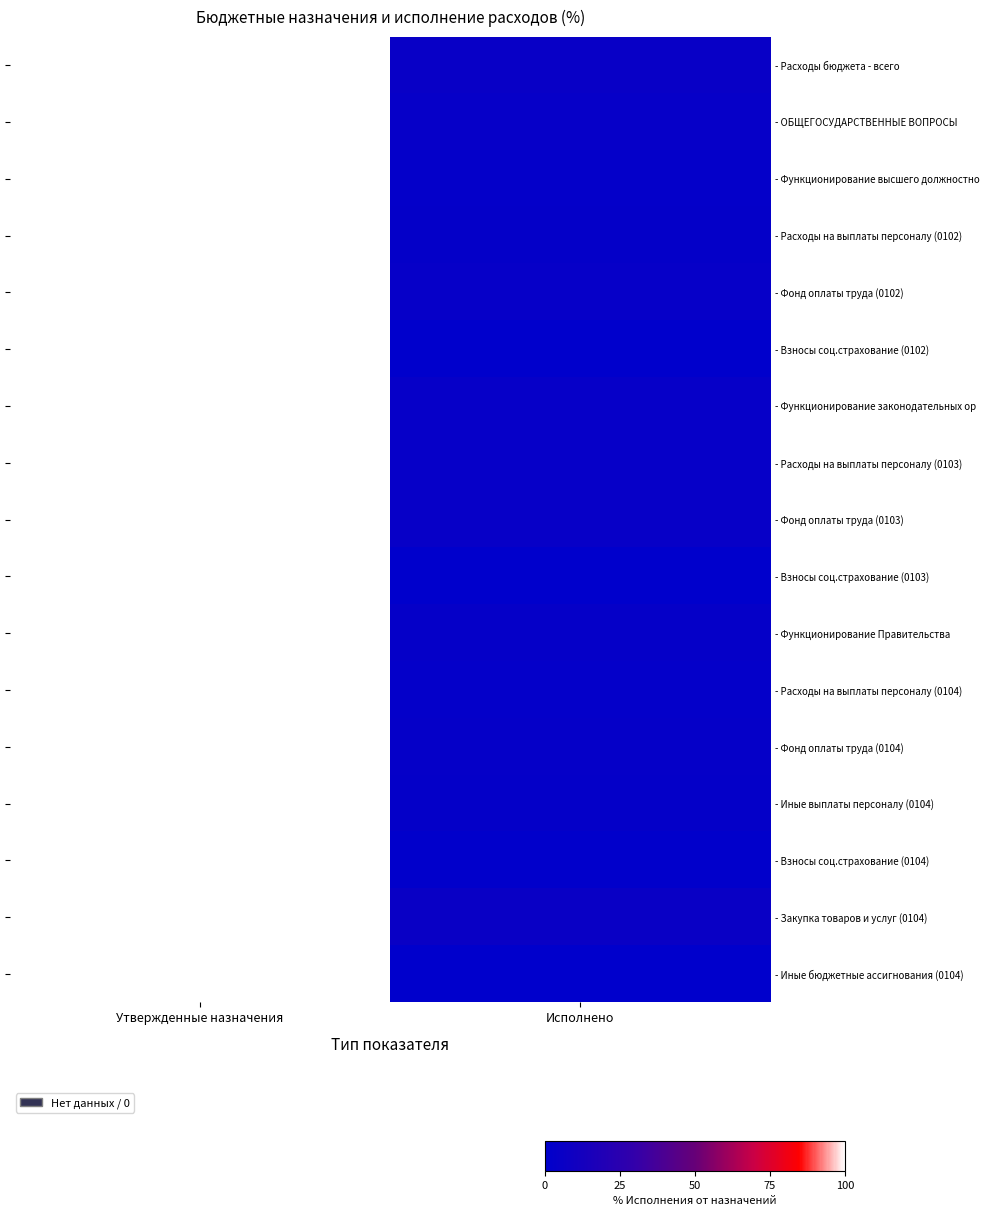

Rank the series by their maximum value, from highest to lowest.

- Расходы бюджета - всего, - ОБЩЕГОСУДАРСТВЕННЫЕ ВОПРОСЫ, - Функционирование высшего должностно, - Расходы на выплаты персоналу (0102), - Фонд оплаты труда (0102), - Взносы соц.страхование (0102), - Функционирование законодательных ор, - Расходы на выплаты персоналу (0103), - Фонд оплаты труда (0103), - Взносы соц.страхование (0103), - Функционирование Правительства, - Расходы на выплаты персоналу (0104), - Фонд оплаты труда (0104), - Иные выплаты персоналу (0104), - Взносы соц.страхование (0104), - Закупка товаров и услуг (0104), - Иные бюджетные ассигнования (0104)